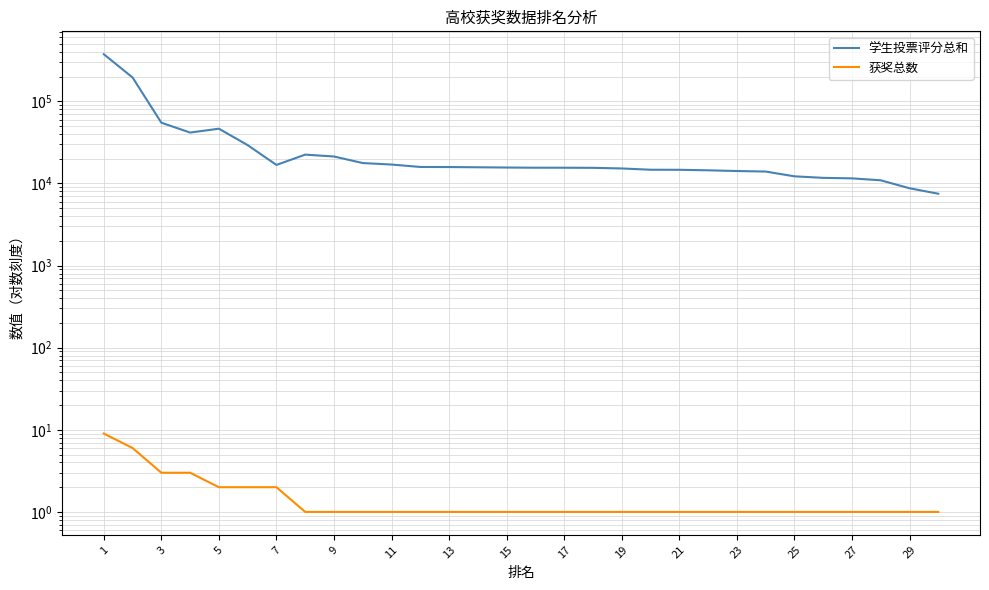

What is the value of the 获奖总数 point at the 28th from the left?

1